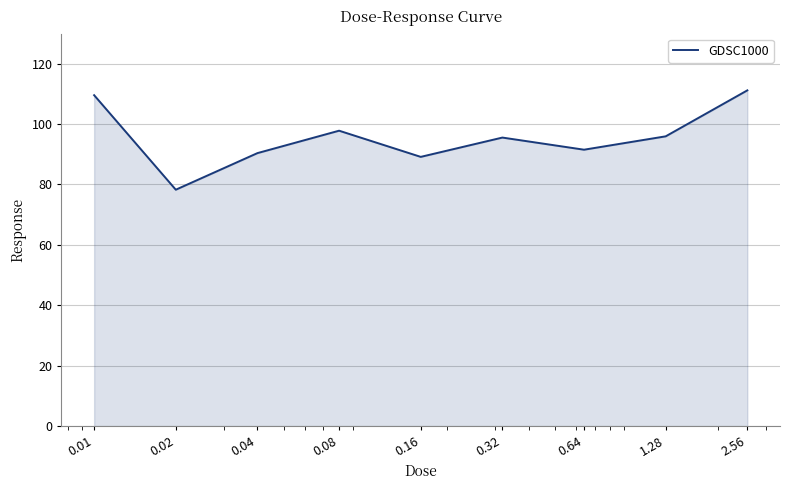

What is the minimum value shown in the chart?

78.3